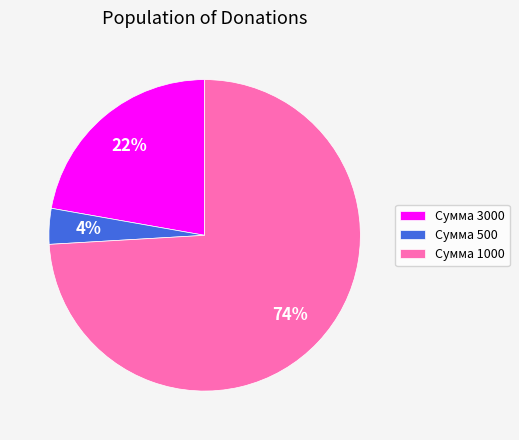

Count the number of slices in the pie.

3